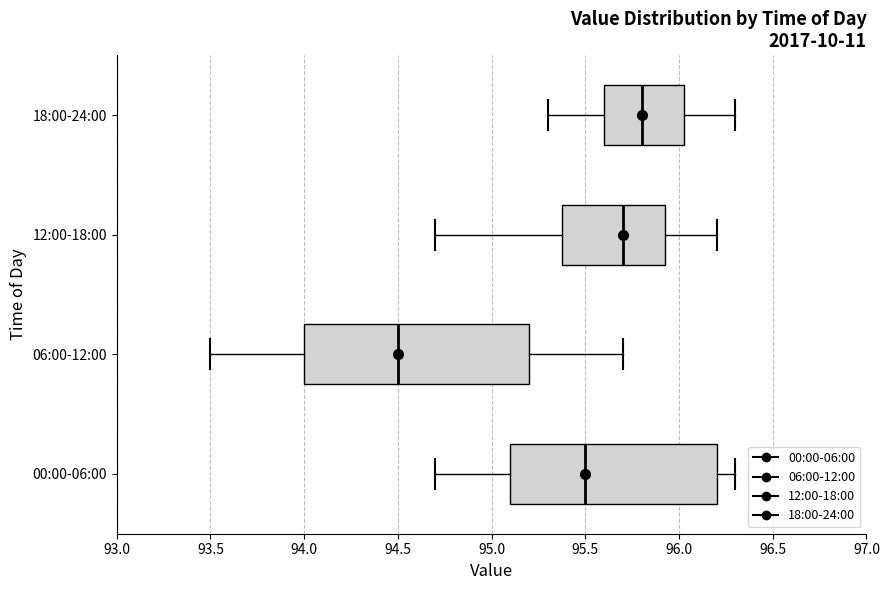

Reading bottom to top, transcribe this box plot: for each box, give where its median line is, the range the box spans, and where its two whiskers end, as read against the x-axis. The values are not printed on the chart, so give them approximately, as read against the axis.

00:00-06:00: median 95.50, box 95.10 to 96.20, whiskers 94.70 to 96.30
06:00-12:00: median 94.50, box 94.00 to 95.20, whiskers 93.50 to 95.70
12:00-18:00: median 95.70, box 95.40 to 95.95, whiskers 94.70 to 96.20
18:00-24:00: median 95.80, box 95.60 to 96.05, whiskers 95.30 to 96.30